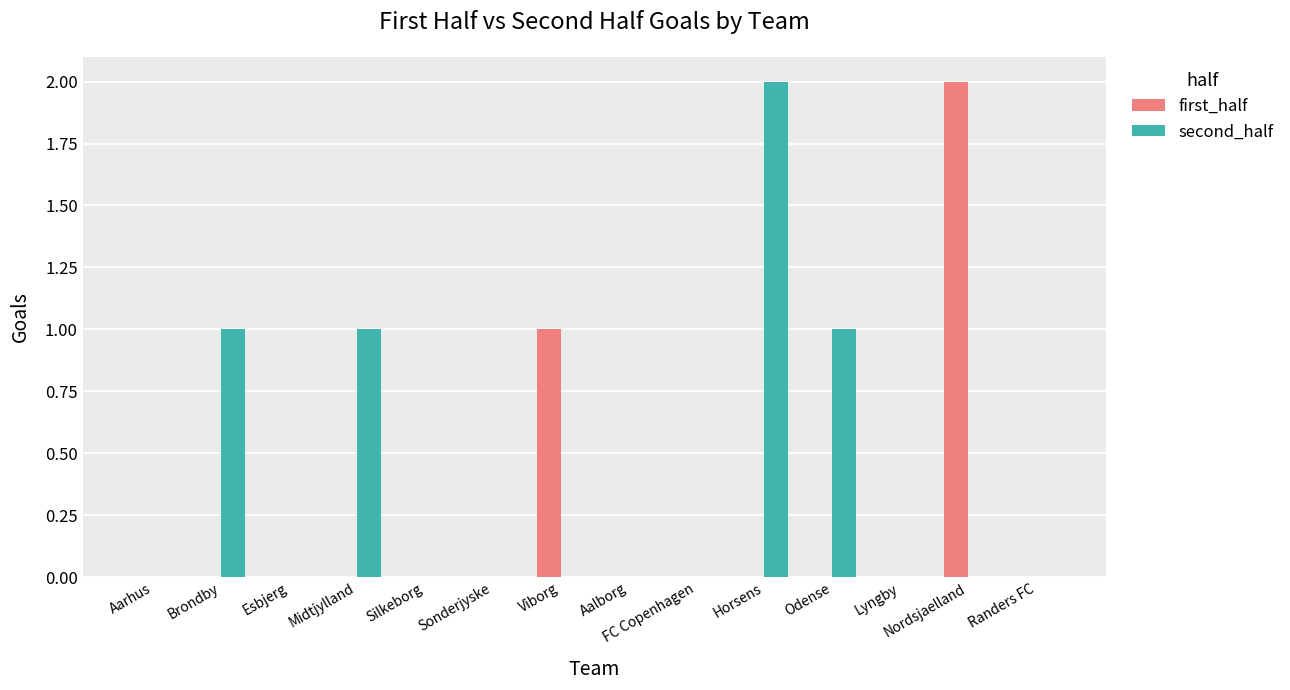

The value of second_half at Randers FC is 0. True or false?

True